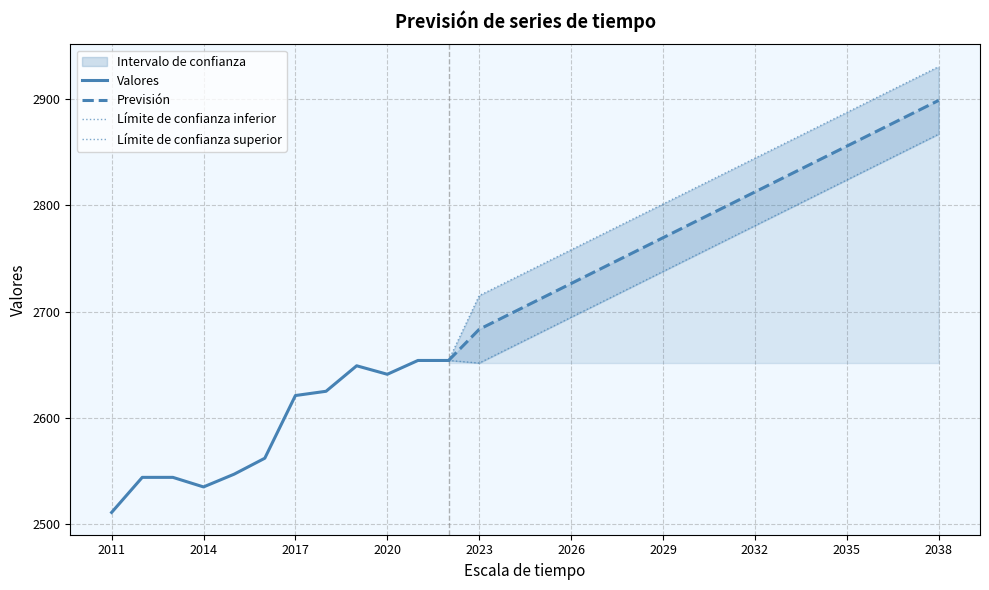

What is the difference between the maximum and minimum values in the Límite de confianza superior series?

276.5